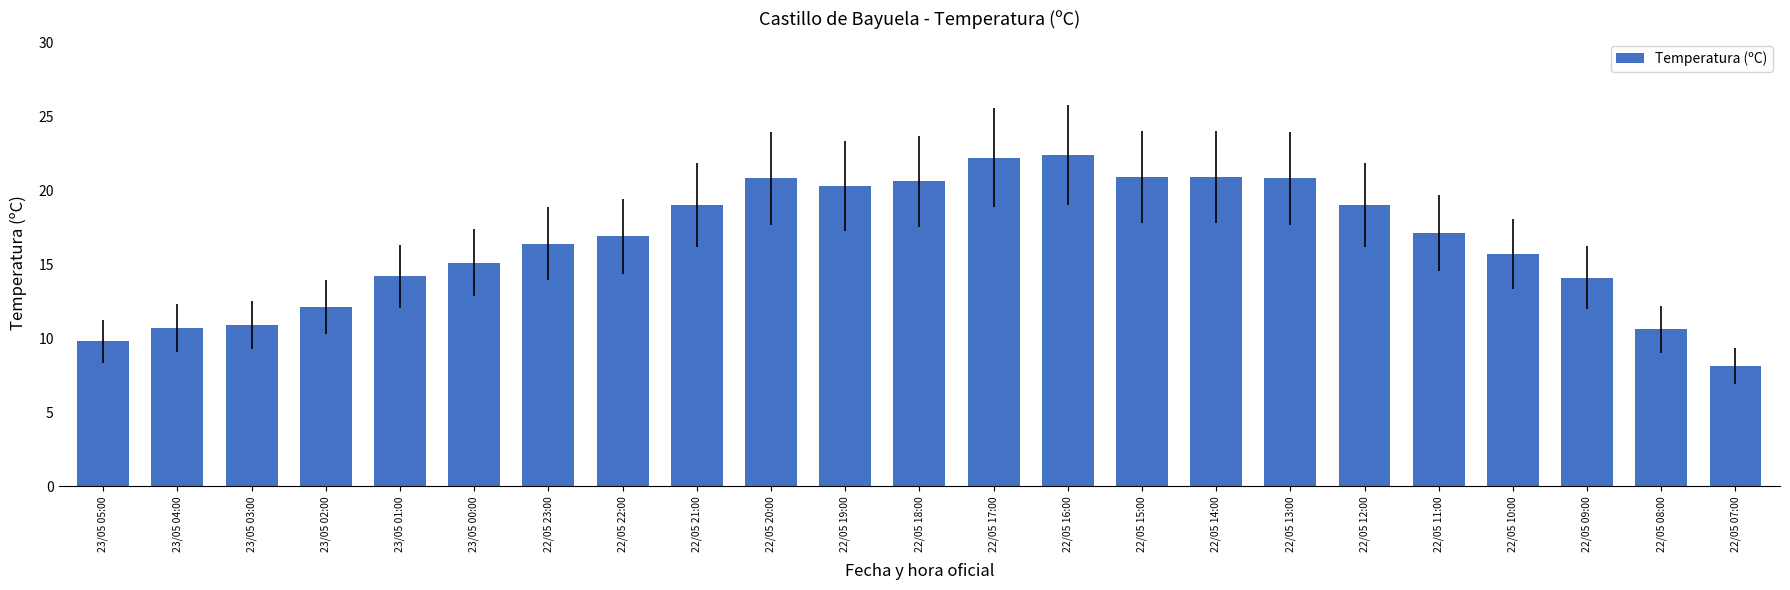

At which category does the chart reach its minimum across all series?

22/05 07:00